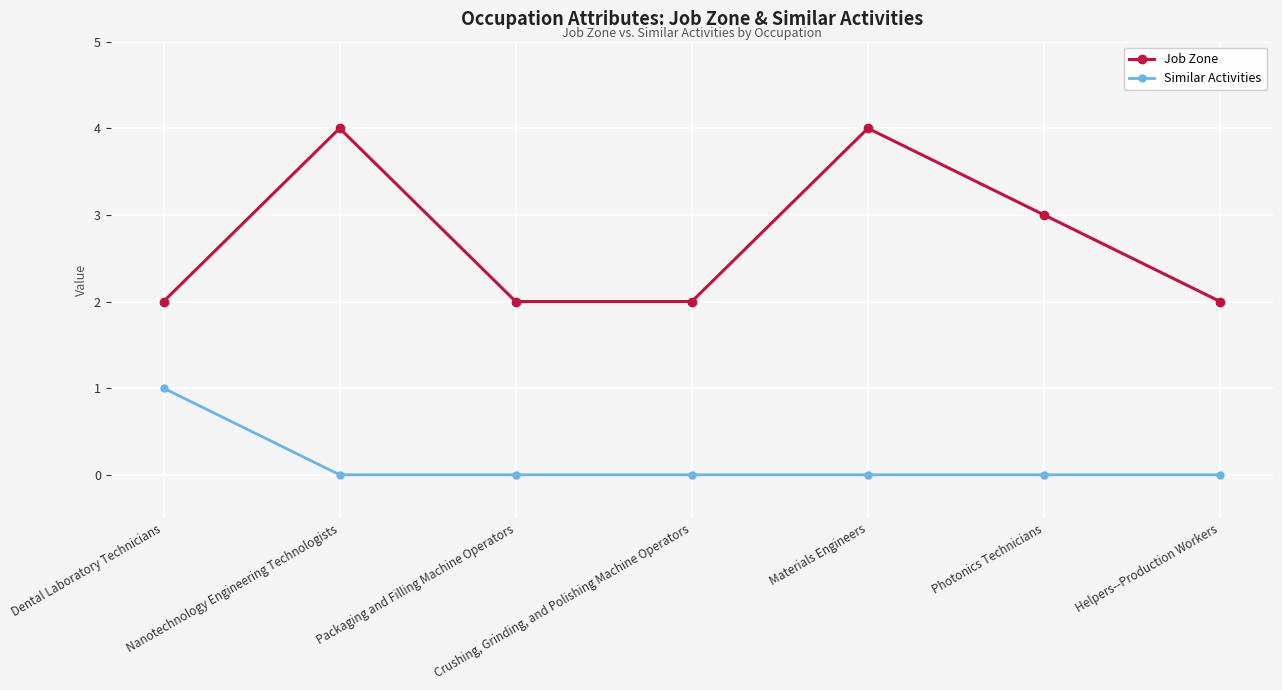

True or false: Similar Activities and Job Zone intersect in this chart.

False